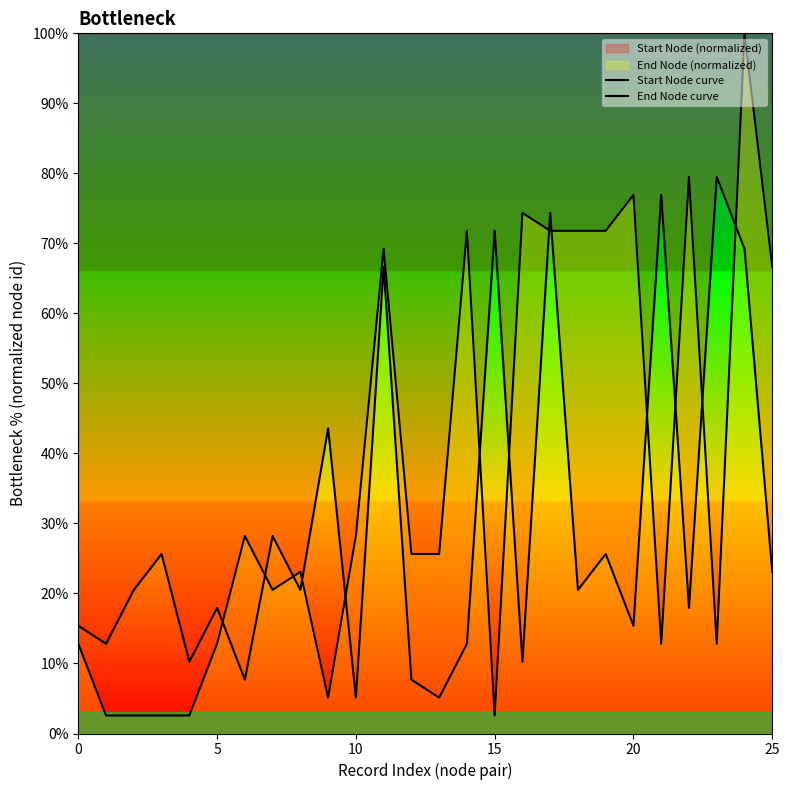

Reading right to left, transcribe all the data shown in this chart.

Start Node curve: 23.1	69.2	79.5	17.9	76.9	15.4	25.6	20.5	74.4	10.3	71.8	12.8	5.1	7.7	66.7	5.1	43.6	20.5	28.2	7.7	17.9	10.3	25.6	20.5	12.8	15.4
End Node curve: 66.7	100.0	12.8	79.5	12.8	76.9	71.8	71.8	71.8	74.4	2.6	71.8	25.6	25.6	69.2	28.2	5.1	23.1	20.5	28.2	12.8	2.6	2.6	2.6	2.6	12.8